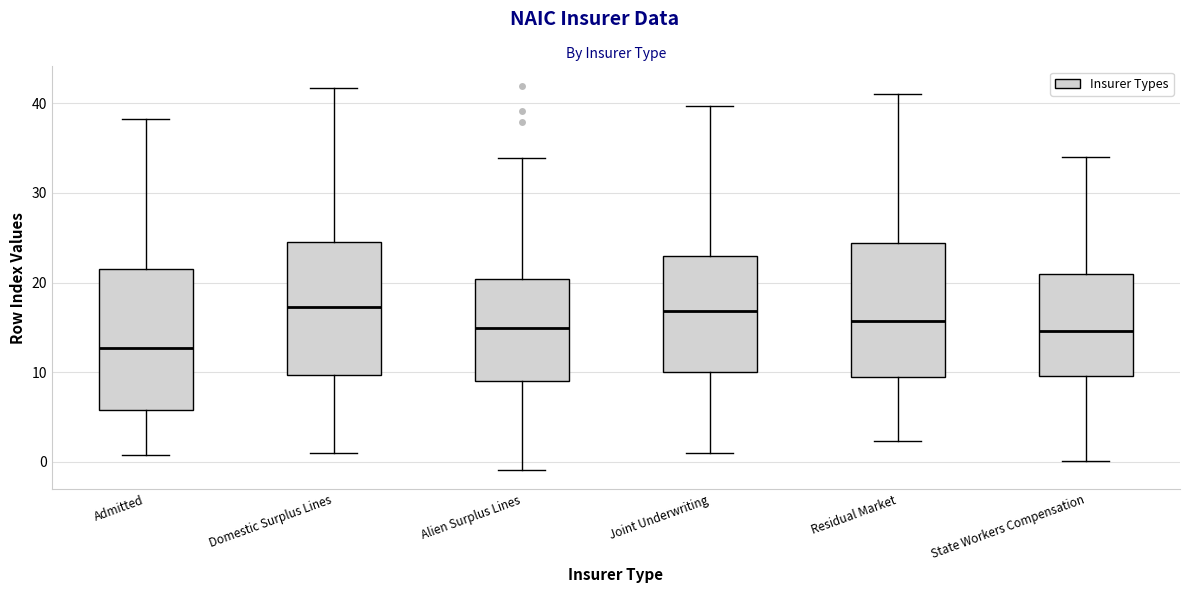

Reading left to right, read every box against the y-axis: the position of its median line, the range the box covers, and the ends of its whiskers. The values are not printed on the chart, so give them approximately, as read against the axis.

Admitted: median 13, box 6 to 22, whiskers 1 to 38
Domestic Surplus Lines: median 17, box 10 to 25, whiskers 1 to 42
Alien Surplus Lines: median 15, box 9 to 20, whiskers -1 to 34
Joint Underwriting: median 17, box 10 to 23, whiskers 1 to 40
Residual Market: median 16, box 9 to 24, whiskers 2 to 41
State Workers Compensation: median 15, box 10 to 21, whiskers 0 to 34